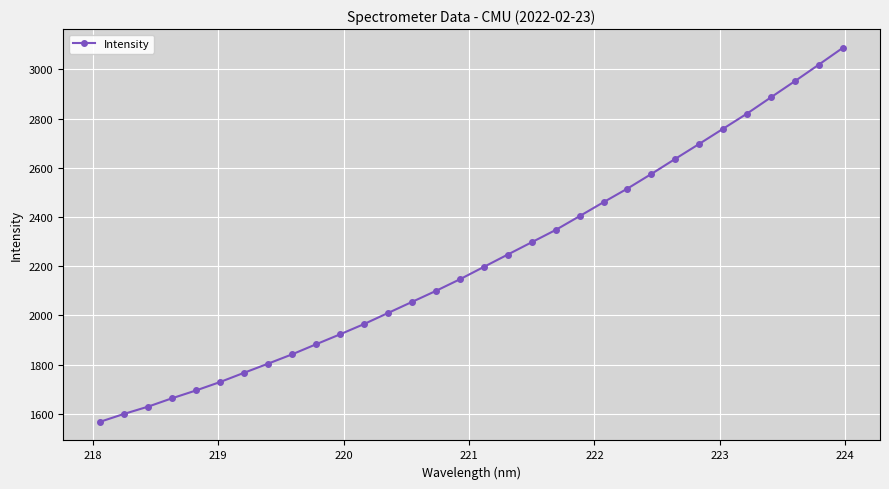

What is the average value?

2227.5